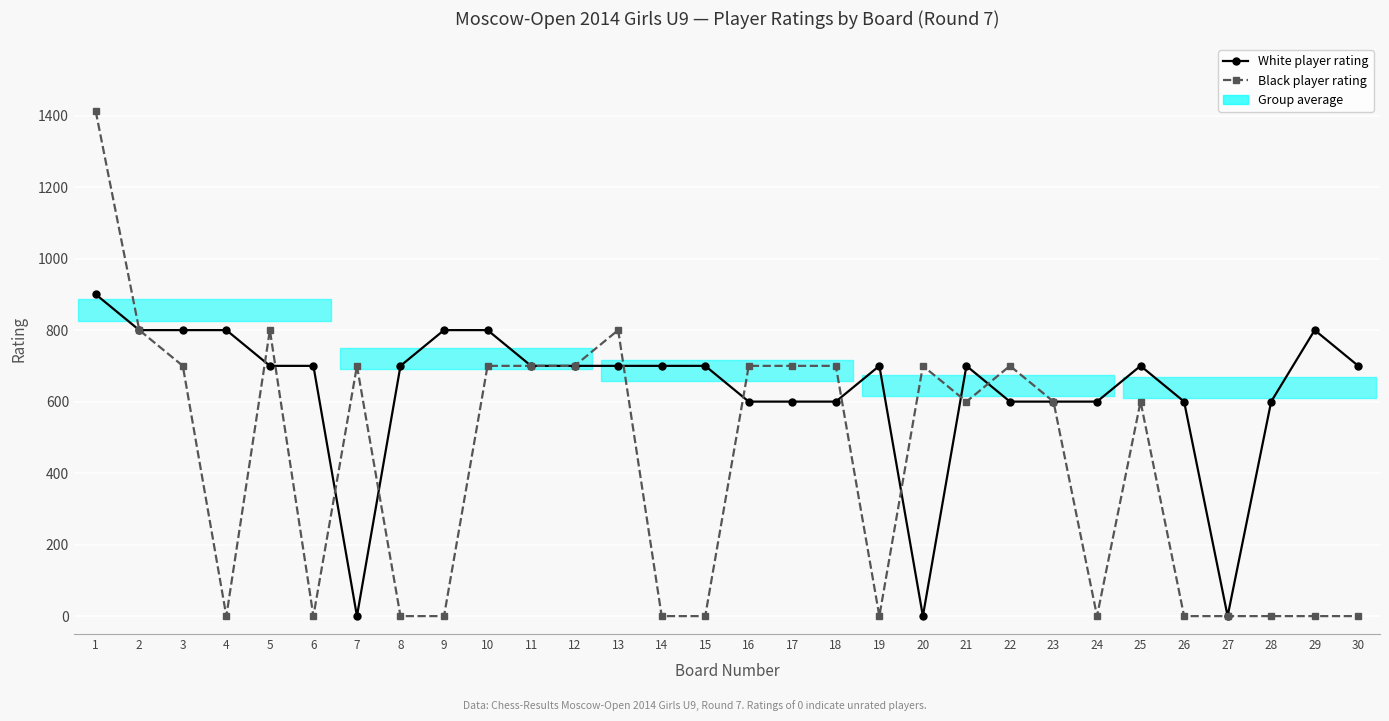

Which series ends up on top after the final intersection of Black player rating and White player rating?

Black player rating